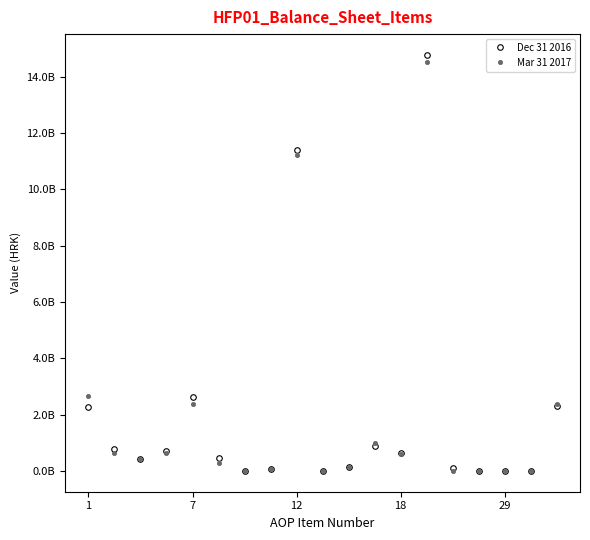

After their last crossing, which series has the higher values: Mar 31 2017 or Dec 31 2016?

Dec 31 2016